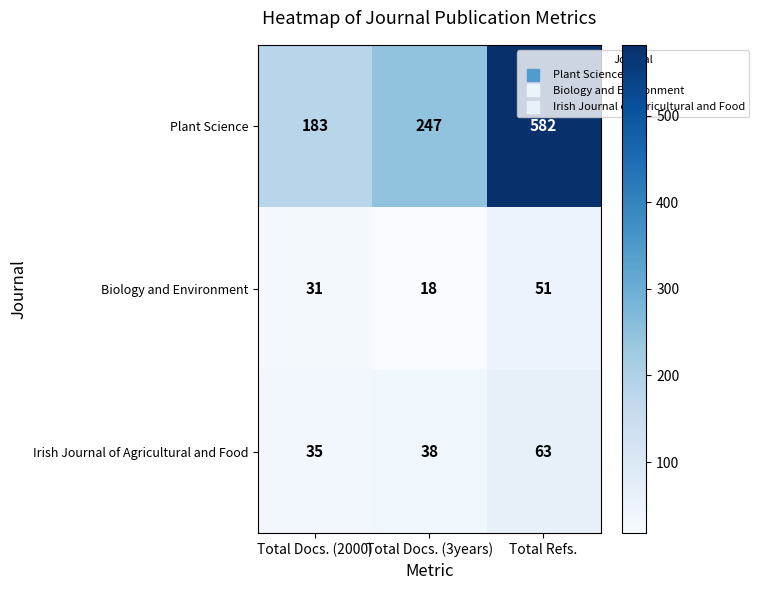

What is the total value across all series at Total Docs. (3years)?

303